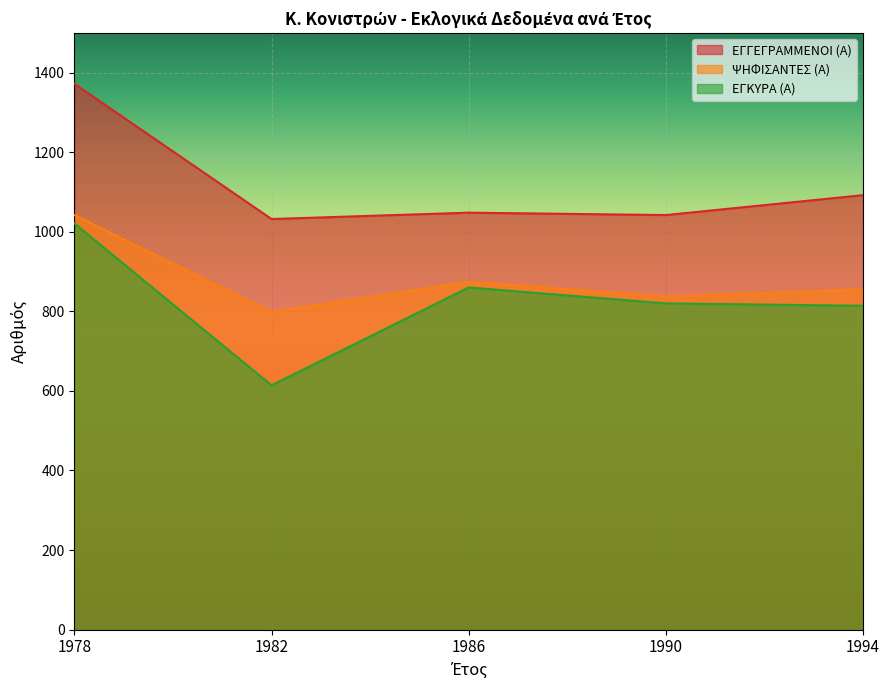

Is the value of ΨΗΦΙΣΑΝΤΕΣ (Α) at 1994 greater than the value of ΕΓΓΕΓΡΑΜΜΕΝΟΙ (Α) at 1994?

No